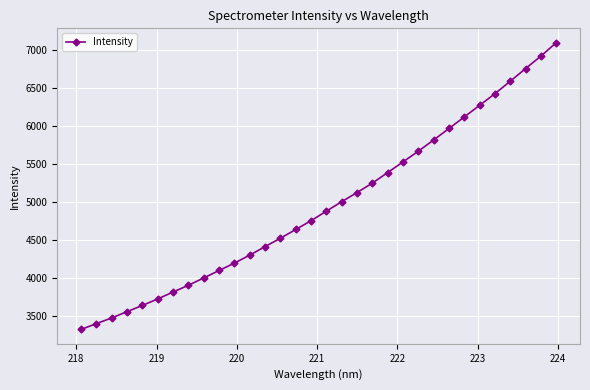

What is the difference between the second highest and second lowest values?

3524.0